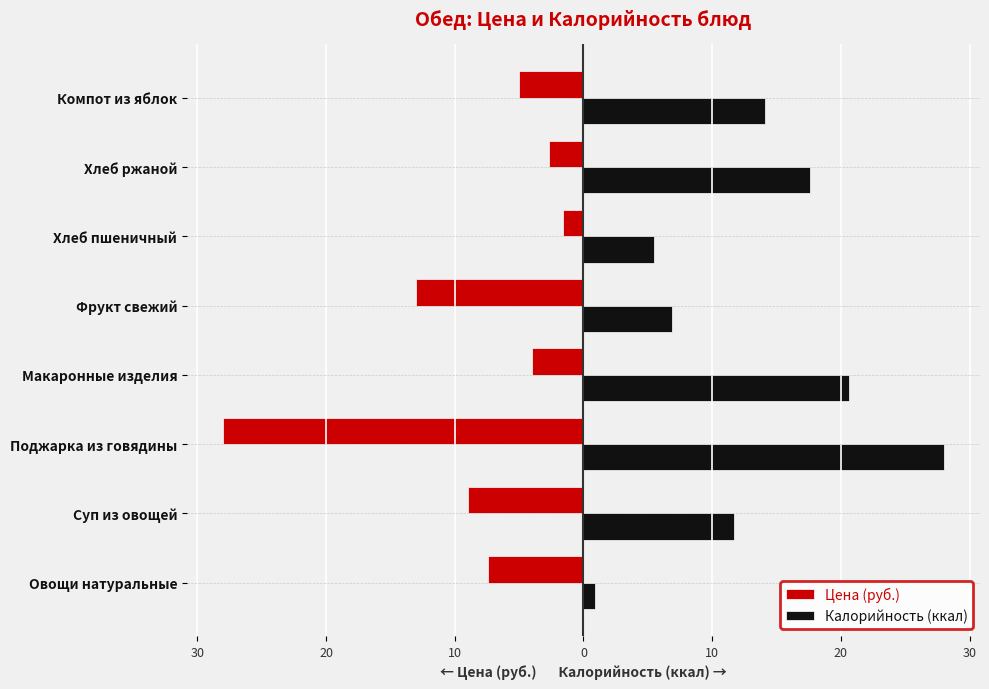

At how many categories does at least one series exceed 15?

3